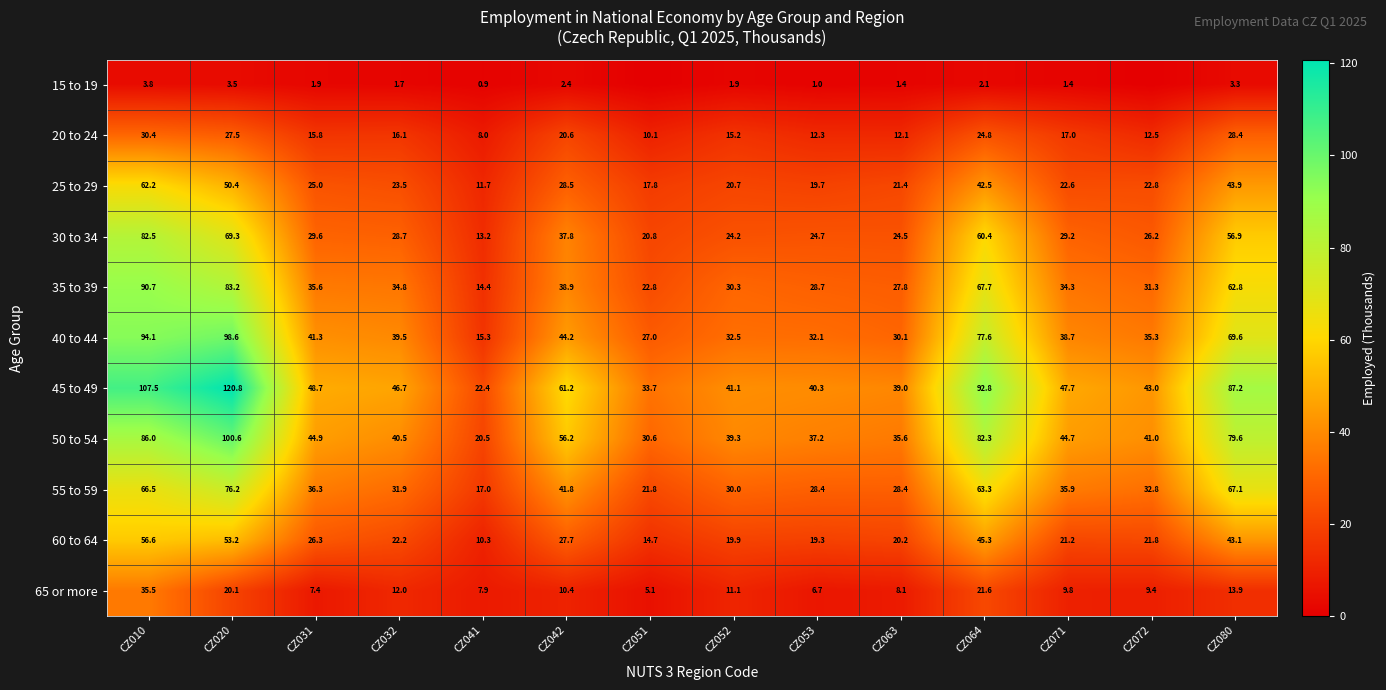

How many data points in 55 to 59 are above 35?

7